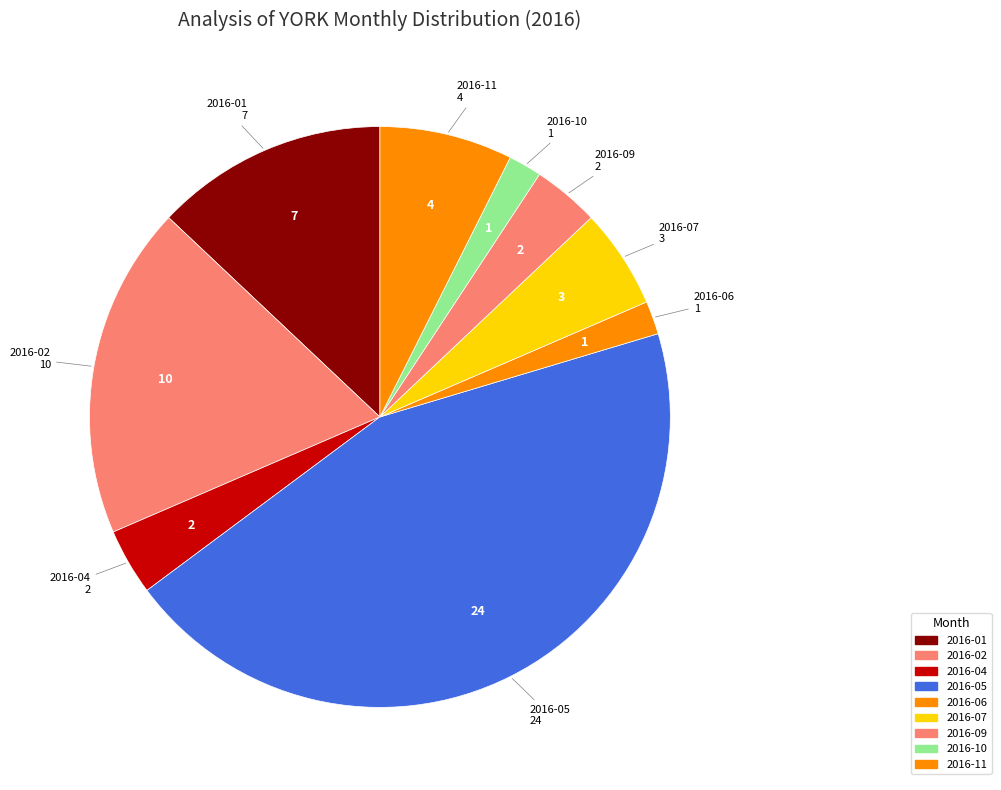

Count the number of slices in the pie.

9